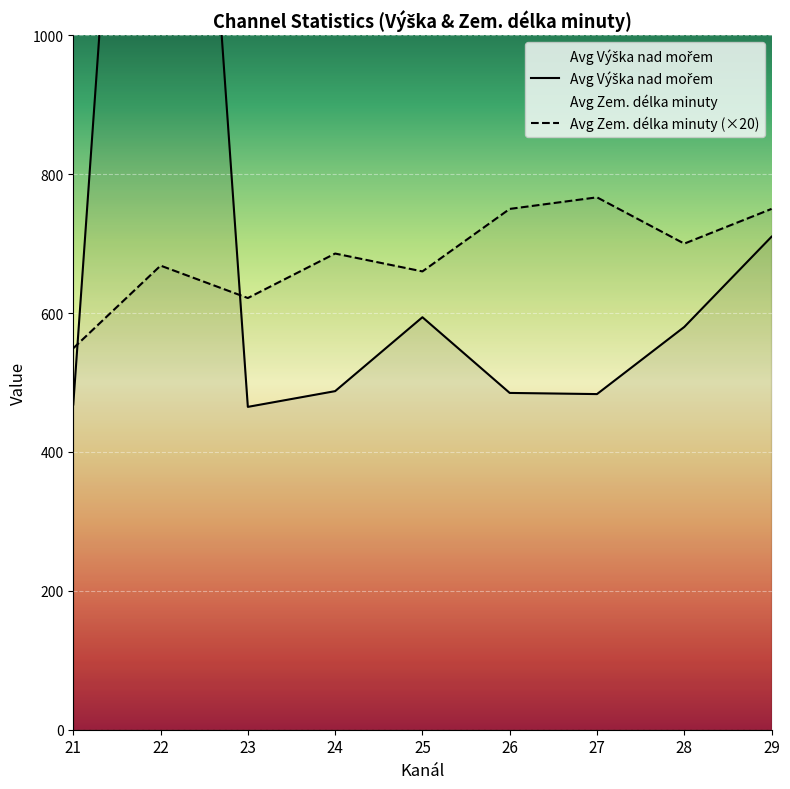

Reading right to left, list all the values displayed in this chart.

Avg Výška nad mořem: 29=710.0	28=580.0	27=483.3	26=485.0	25=594.0	24=487.6	23=464.9	22=2249.8	21=468.4
Avg Zem. délka minuty (×20): 29=750.0	28=700.0	27=766.7	26=750.0	25=660.0	24=685.7	23=621.7	22=668.3	21=549.3